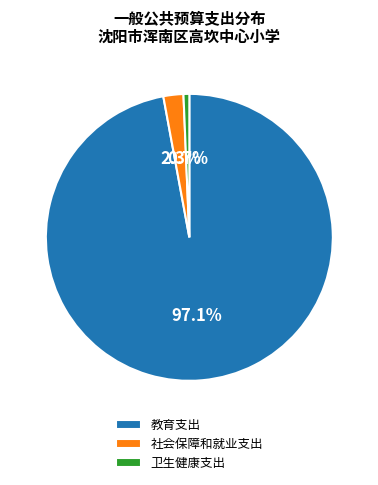

To the nearest percent, what is the difference between the largest and smallest slice percentages?

96%